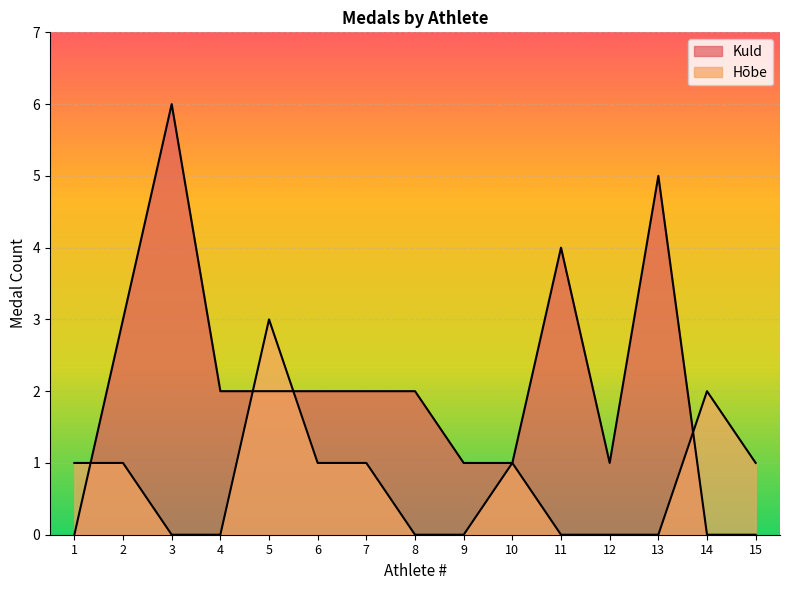

True or false: Hõbe and Kuld intersect in this chart.

True